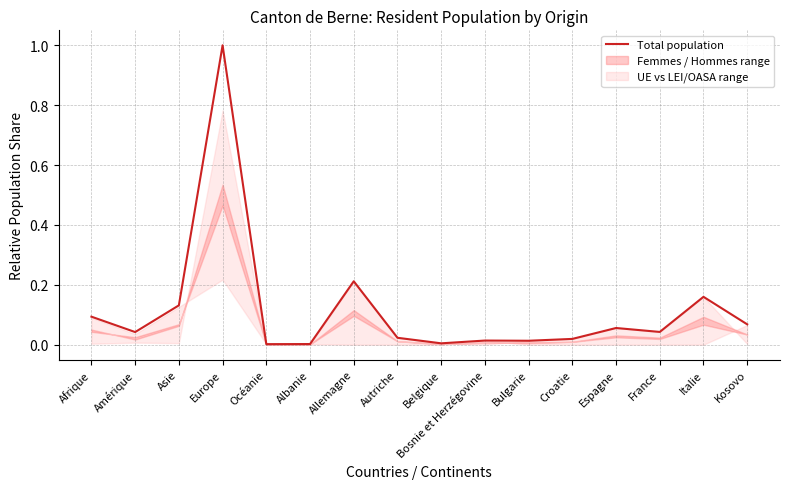

Reading right to left, what are all the values shown in this chart?

0.1	0.2	0.0	0.1	0.0	0.0	0.0	0.0	0.0	0.2	0.0	0.0	1.0	0.1	0.0	0.1